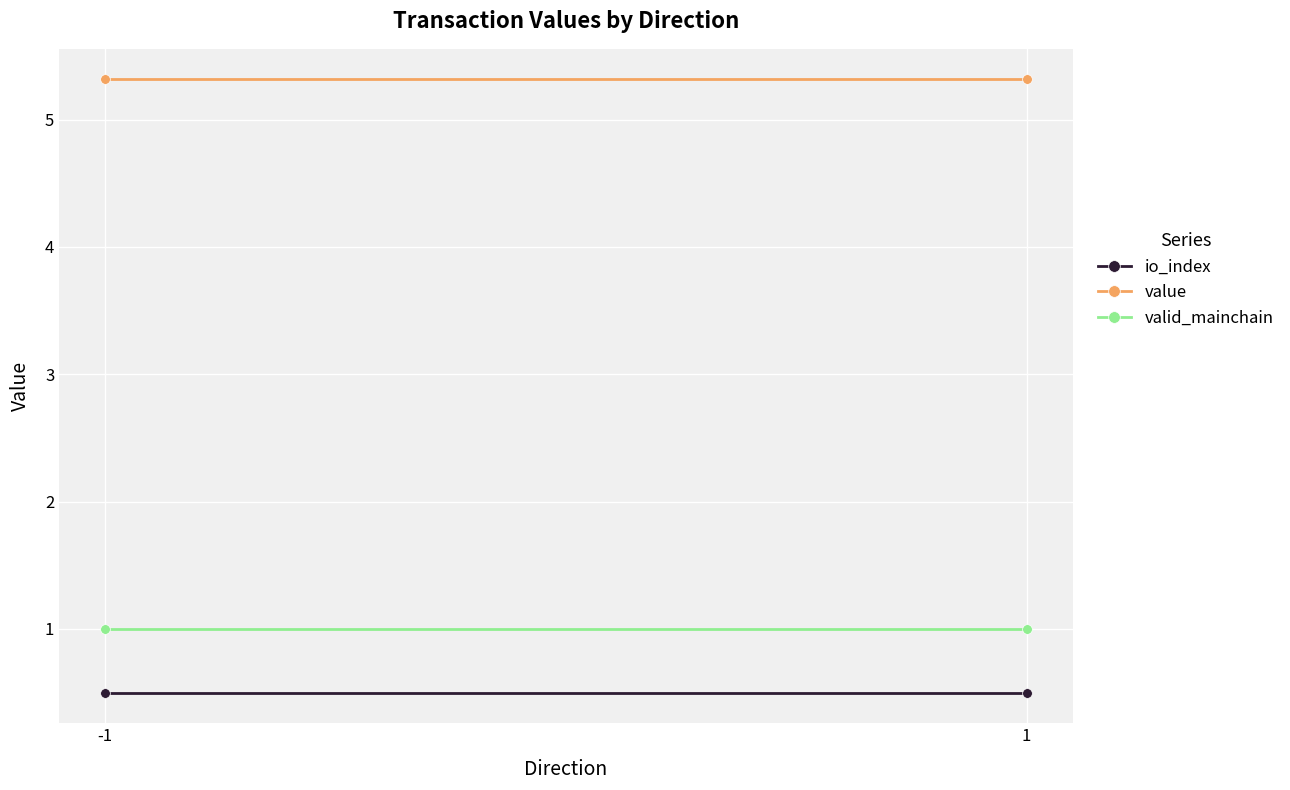

What is the lowest value of the value series?

5.3